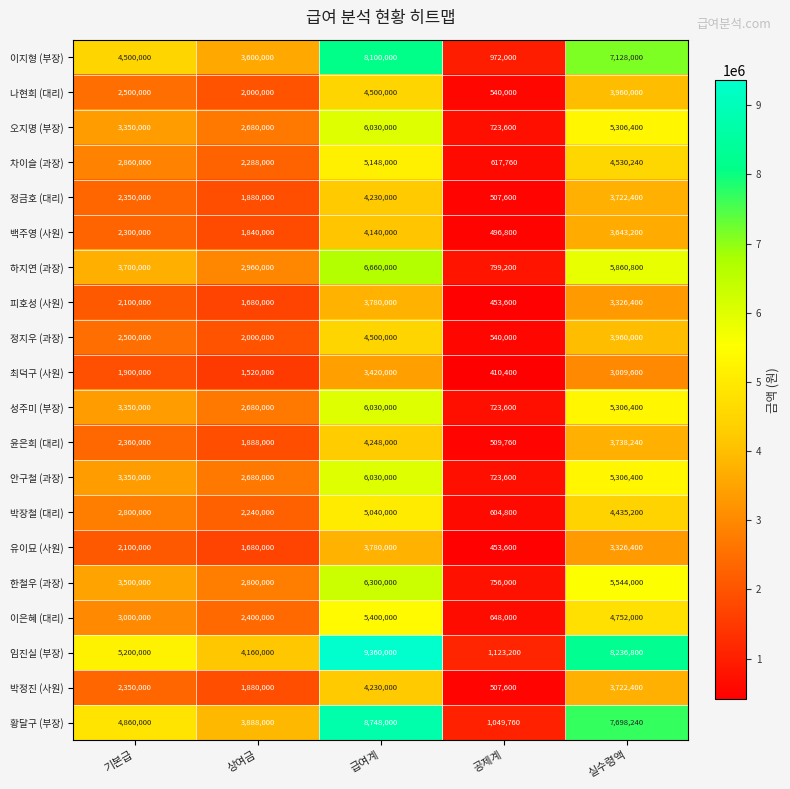

Between 기본급 and 급여계, which series saw the biggest shift?

임진실 (부장)